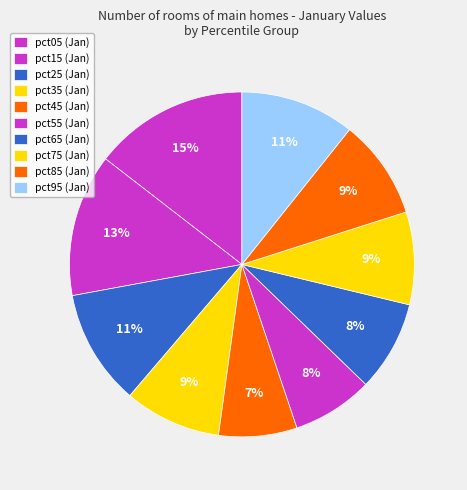

What is the change in value from pct05 to pct95?

-0.2